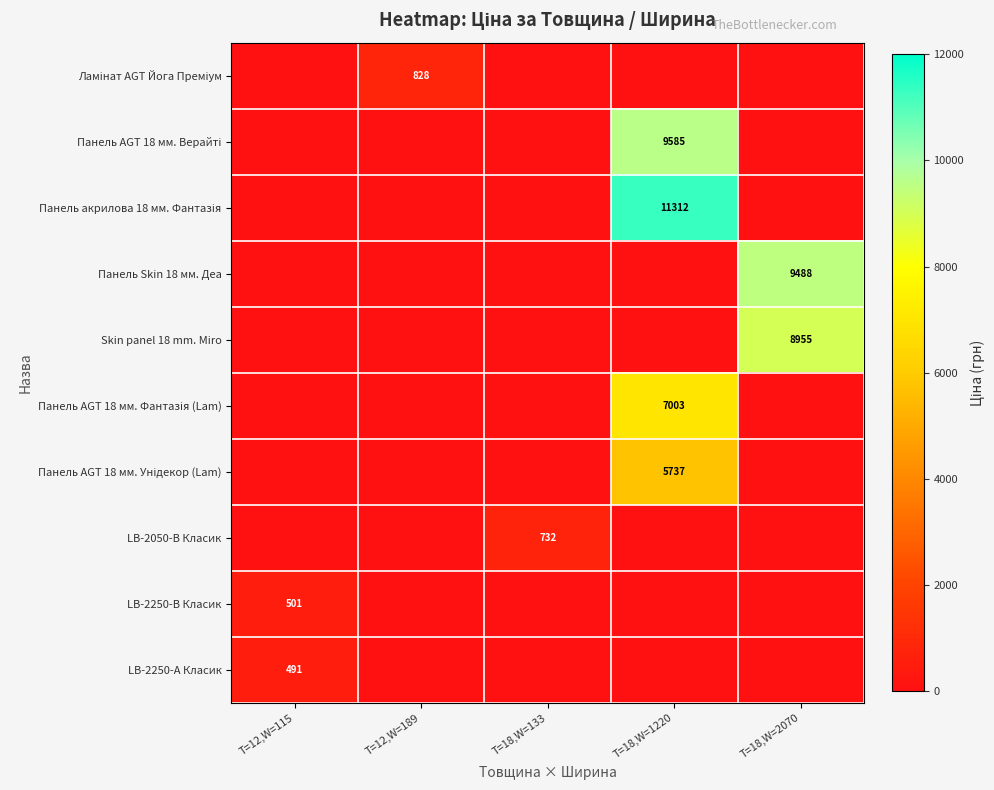

At which label is LB-2050-В Класик closest to 366?

T=12,W=115